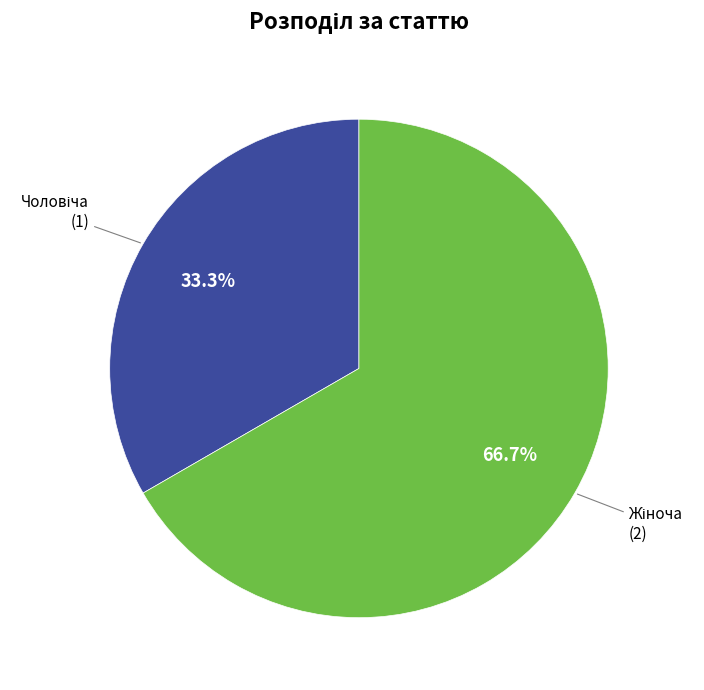

Does any single category account for the majority?

Yes